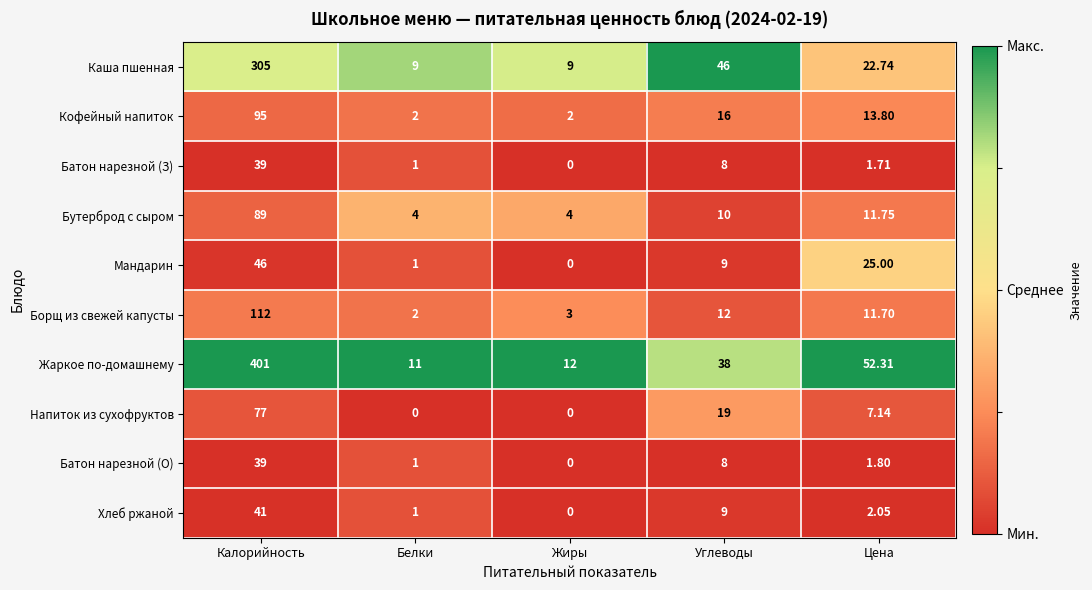

Which label corresponds to the largest value in the chart?

Калорийность